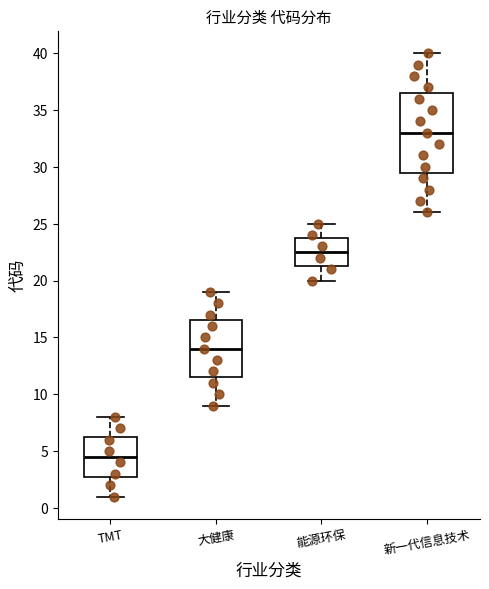

Reading left to right, transcribe this box plot: for each box, give where its median line is, the range the box spans, and where its two whiskers end, as read against the y-axis. The values are not printed on the chart, so give them approximately, as read against the axis.

TMT: median 4.5, box 3.0 to 6.5, whiskers 1.0 to 8.0
大健康: median 14.0, box 11.5 to 16.5, whiskers 9.0 to 19.0
能源环保: median 22.5, box 21.5 to 24.0, whiskers 20.0 to 25.0
新一代信息技术: median 33.0, box 29.5 to 36.5, whiskers 26.0 to 40.0